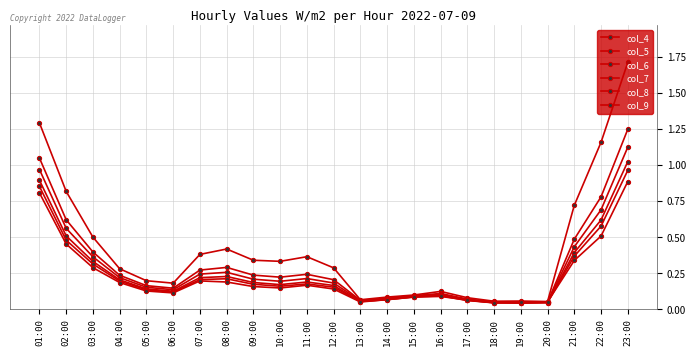

What is the maximum value for col_7?

1.0